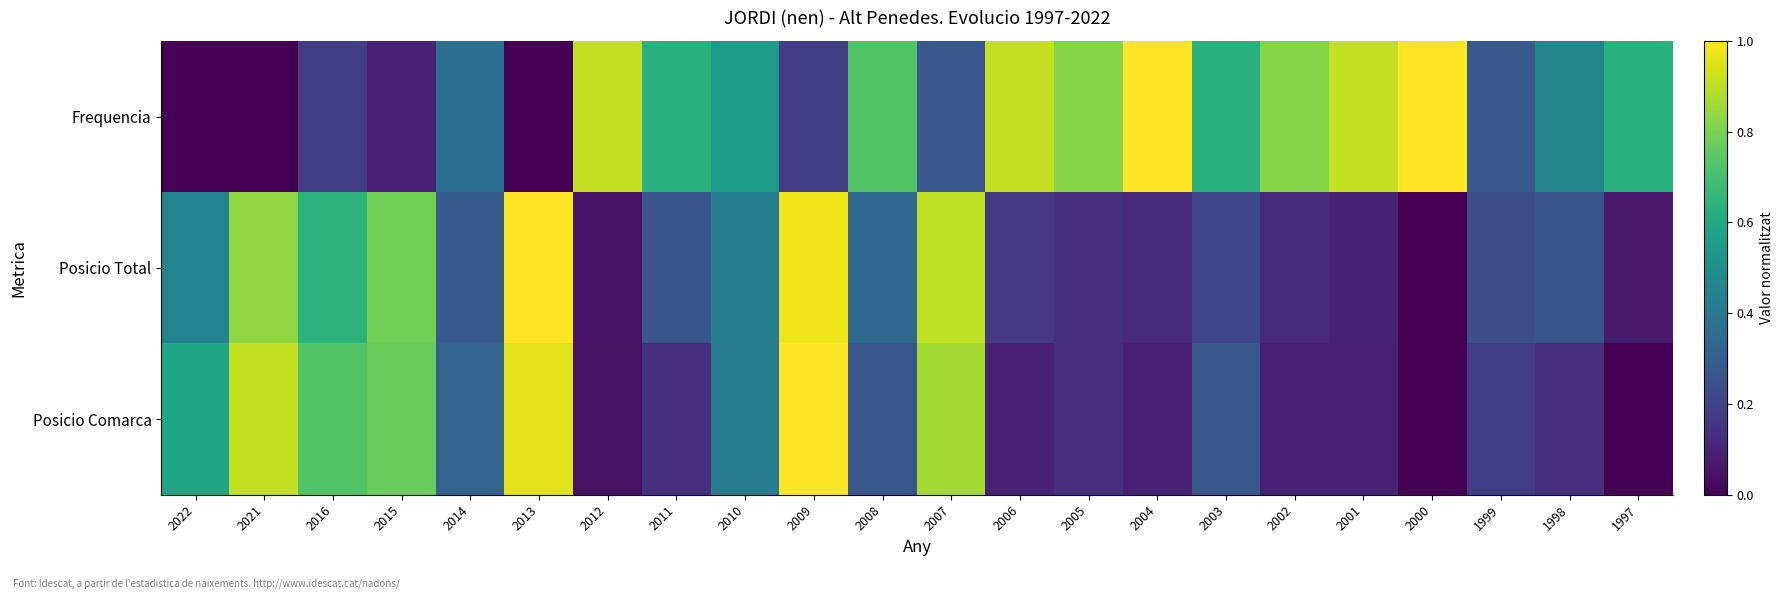

What is the spread (max minus min) of values at 2009?

0.8